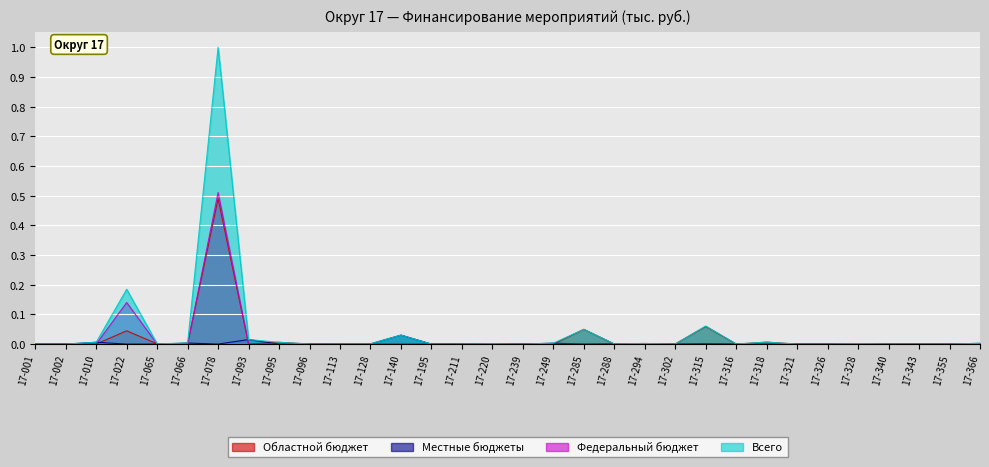

Reading left to right, extract all data points from this chart.

Областной бюджет: 0.0	0.0	0.0	0.0	0.0	0.0	0.5	0.0	0.0	0.0	0.0	0.0	0.0	0.0	0.0	0.0	0.0	0.0	0.0	0.0	0.0	0.0	0.1	0.0	0.0	0.0	0.0	0.0	0.0	0.0	0.0	0.0
Местные бюджеты: 0.0	0.0	0.0	0.0	0.0	0.0	0.0	0.0	0.0	0.0	0.0	0.0	0.0	0.0	0.0	0.0	0.0	0.0	0.0	0.0	0.0	0.0	0.0	0.0	0.0	0.0	0.0	0.0	0.0	0.0	0.0	0.0
Федеральный бюджет: 0.0	0.0	0.0	0.1	0.0	0.0	0.5	0.0	0.0	0.0	0.0	0.0	0.0	0.0	0.0	0.0	0.0	0.0	0.0	0.0	0.0	0.0	0.0	0.0	0.0	0.0	0.0	0.0	0.0	0.0	0.0	0.0
Всего: 0.0	0.0	0.0	0.2	0.0	0.0	1.0	0.0	0.0	0.0	0.0	0.0	0.0	0.0	0.0	0.0	0.0	0.0	0.0	0.0	0.0	0.0	0.1	0.0	0.0	0.0	0.0	0.0	0.0	0.0	0.0	0.0